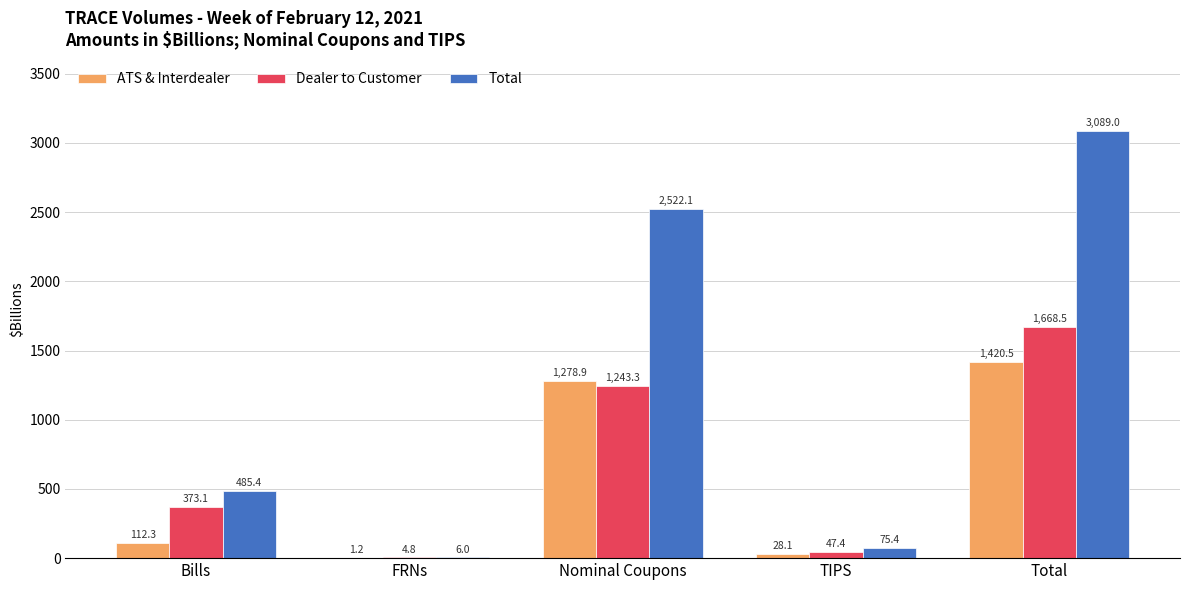

What is the sum of the Total values at TIPS and Total?

3164.4